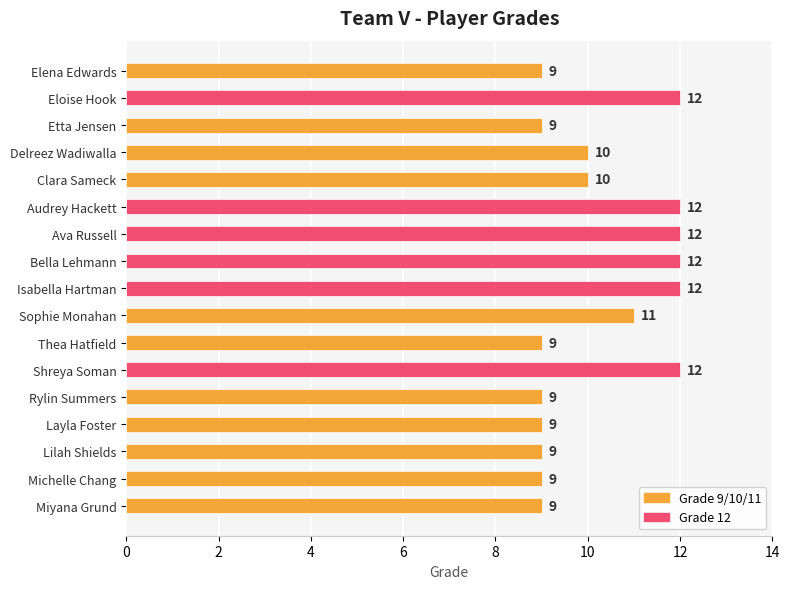

Reading bottom to top, what are all the values shown in this chart?

9	9	9	9	9	12	9	11	12	12	12	12	10	10	9	12	9